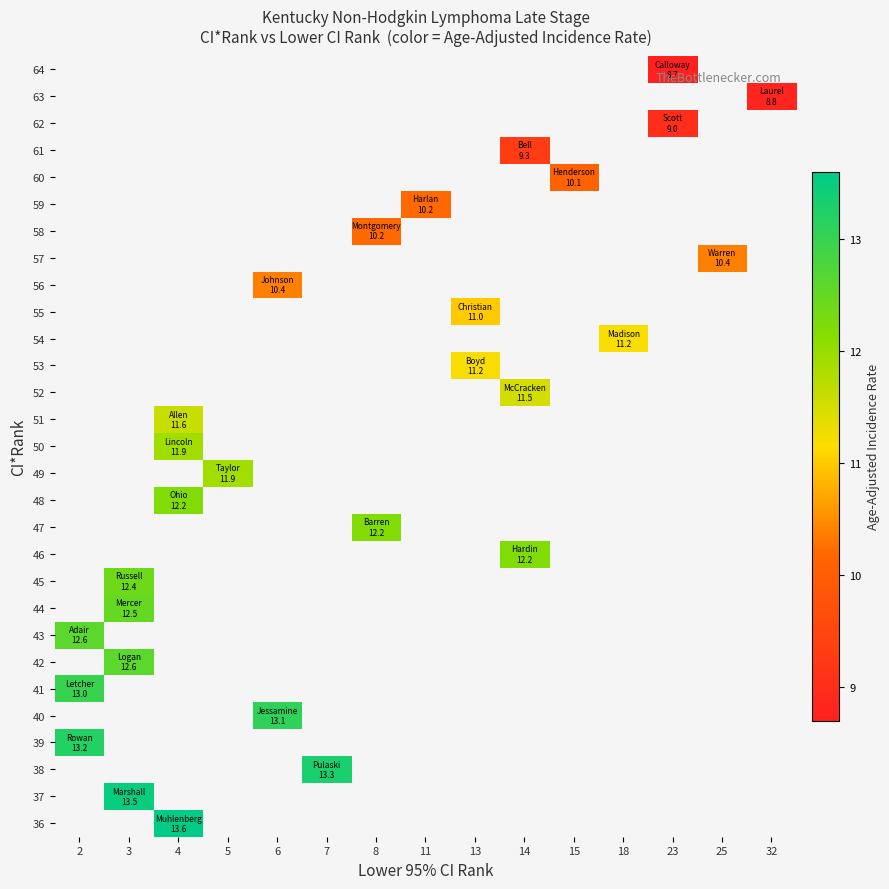

Which label corresponds to the largest value in the chart?

4